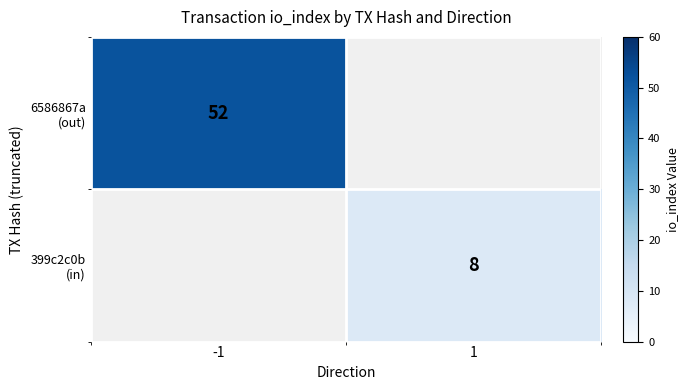

The 399c2c0b (in) series shows 3.4 at 1. True or false?

False